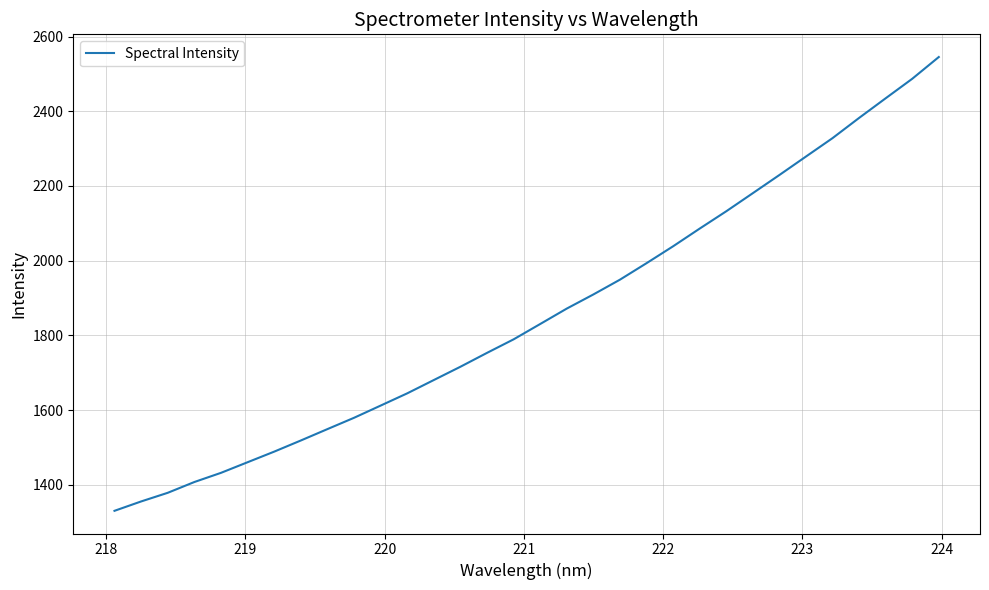

What is the difference between the maximum and minimum values?

1215.3